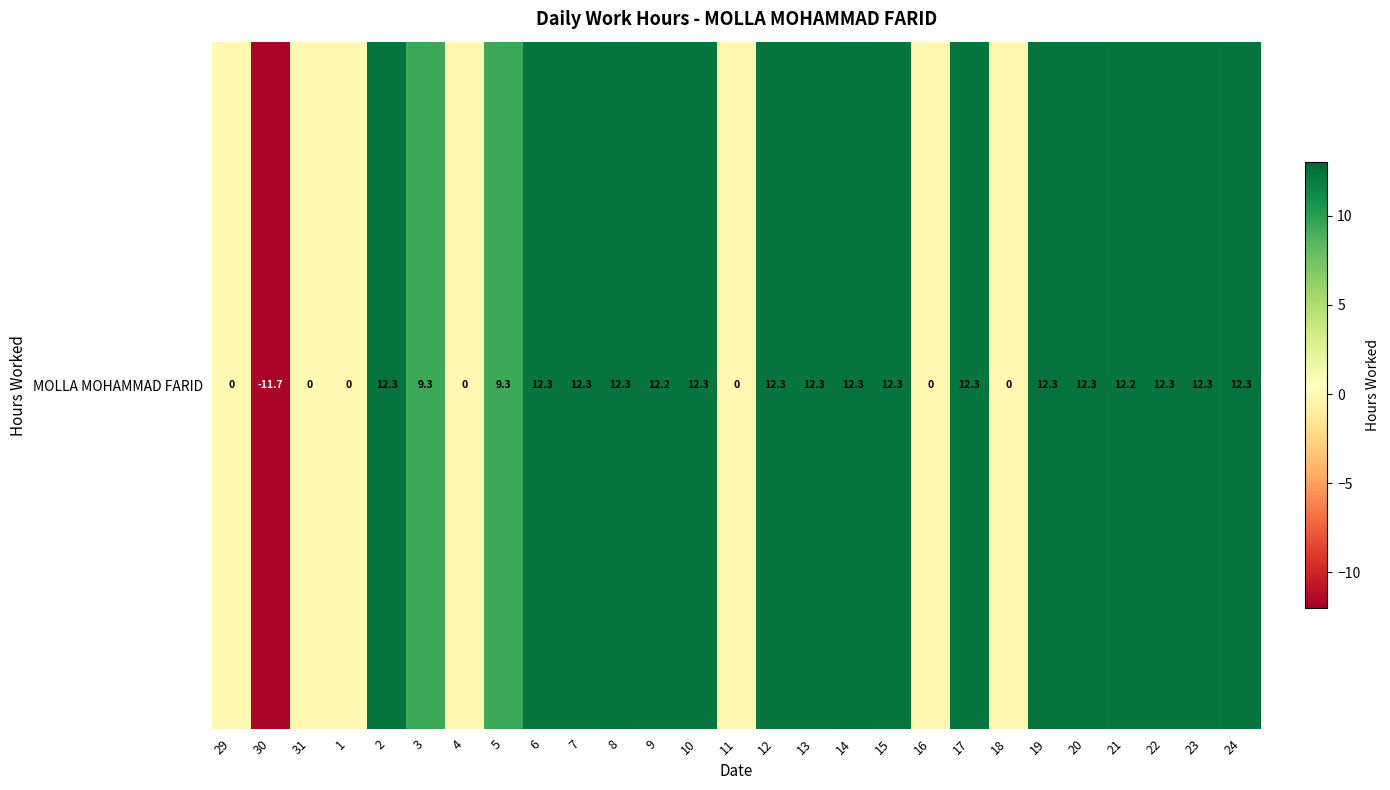

Rank the categories by value from lowest to highest.

30, 29, 31, 1, 4, 11, 16, 18, 5, 3, 9, 21, 7, 10, 13, 17, 12, 6, 15, 22, 23, 2, 20, 24, 14, 8, 19